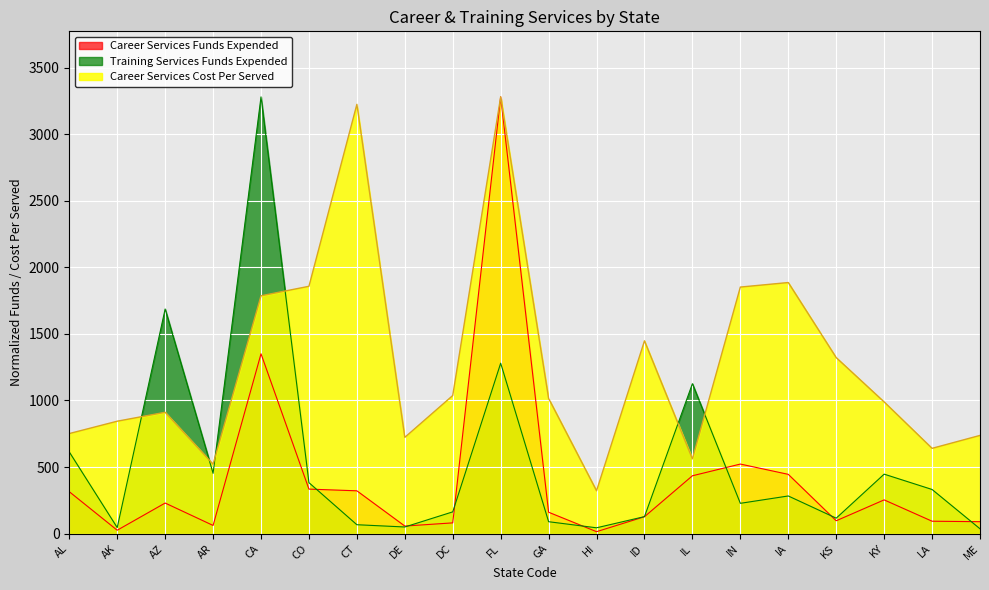

How many lines are shown in the chart?

3